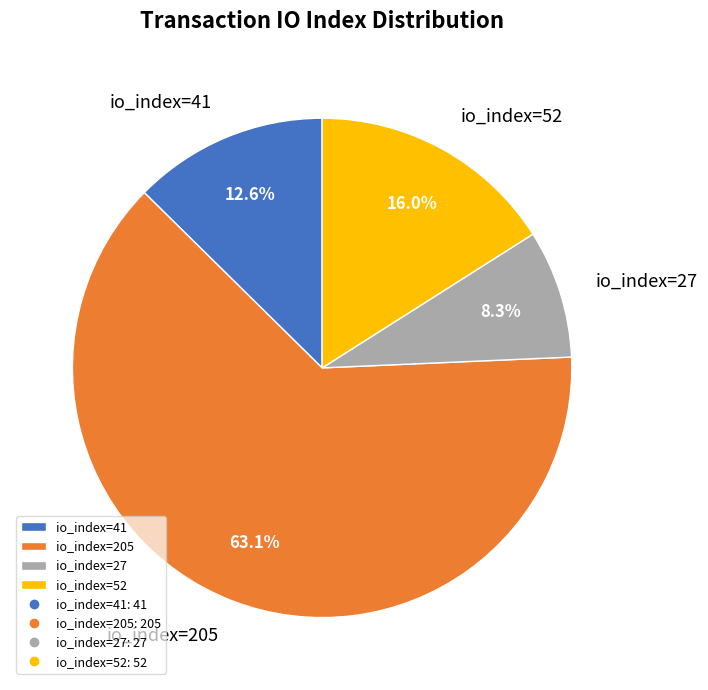

What is the ratio of the value at io_index=52 to the value at io_index=205?

0.3